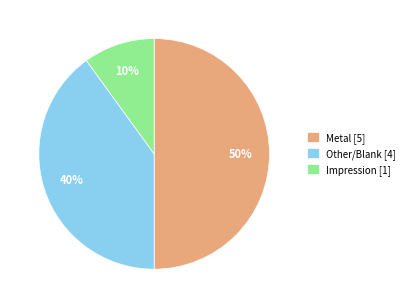

Which slice is the largest?

Metal [5]